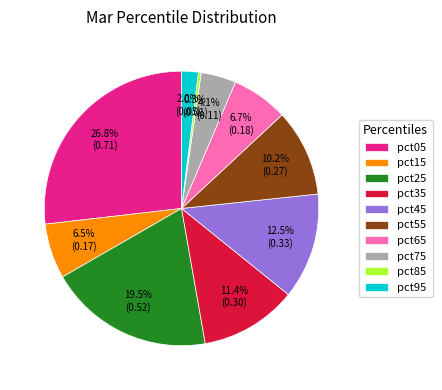

True or false: pct55 accounts for 10% of the total.

True